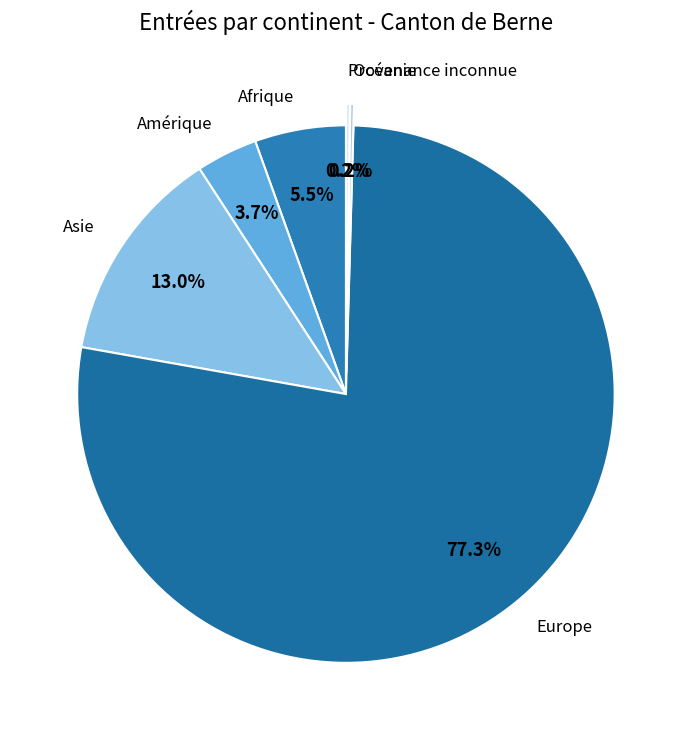

What is the largest slice in the pie chart?

Europe